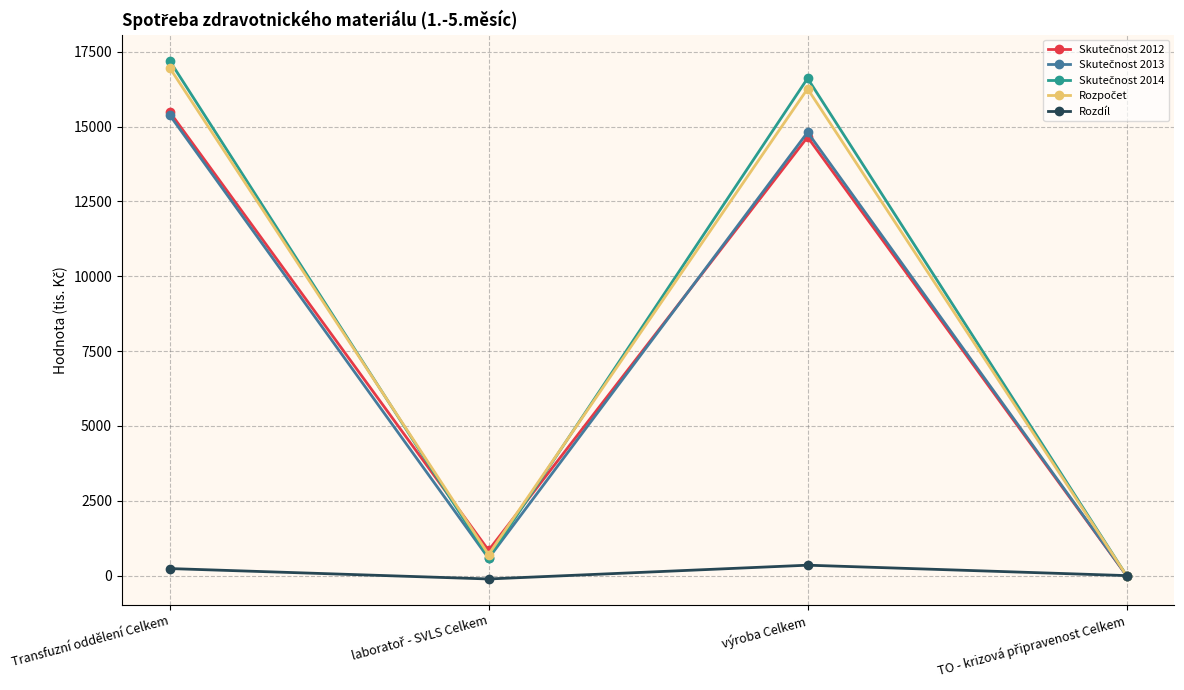

What is the label of the 3rd point from the left?

výroba Celkem